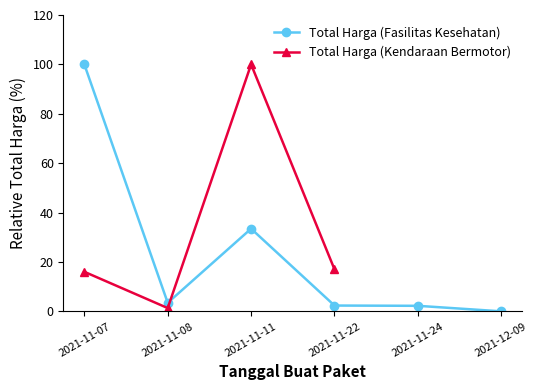

How many lines are shown in the chart?

2